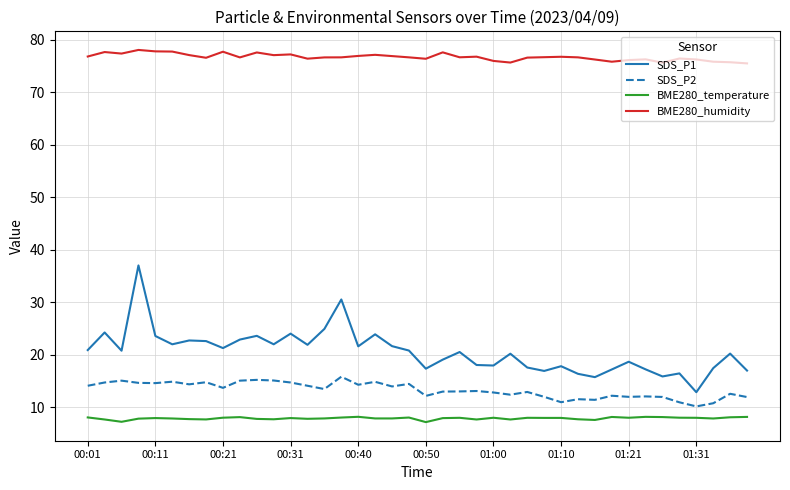

Which series has the widest spread of values?

SDS_P1